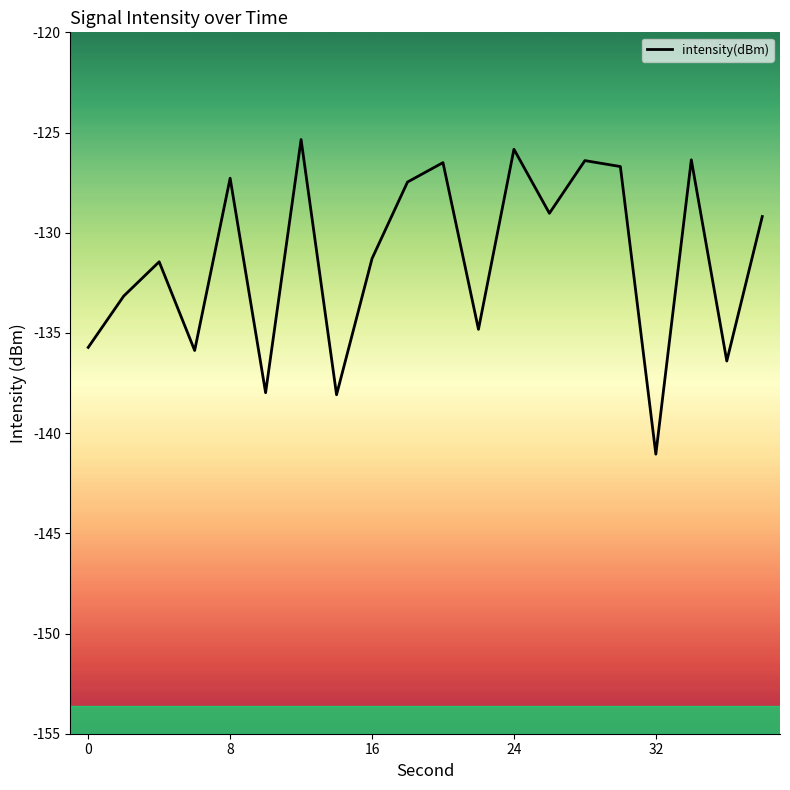

What is the minimum value shown in the chart?

-141.0